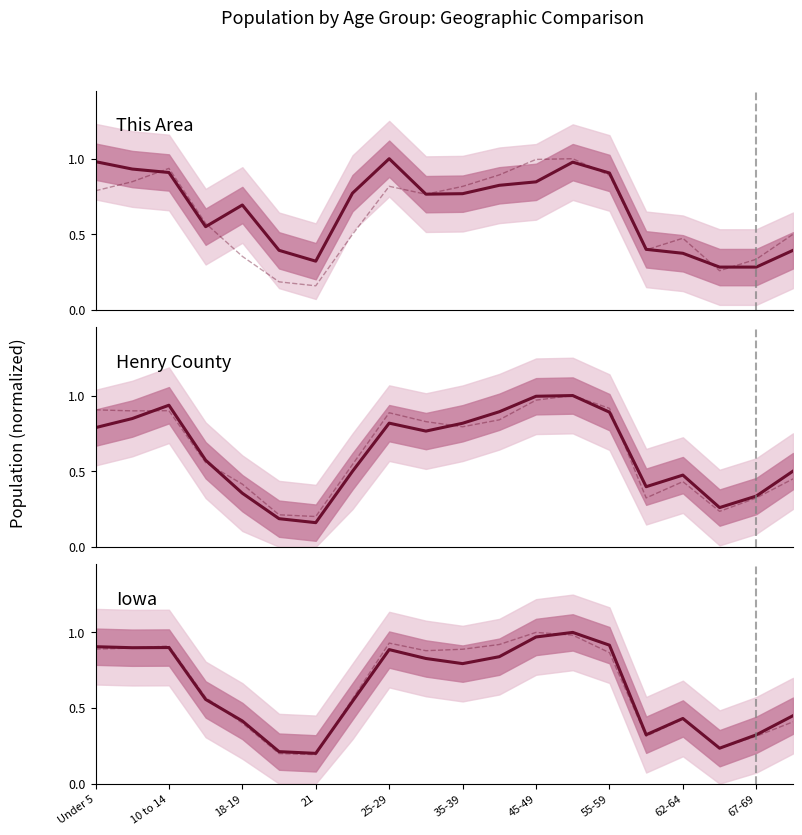

Between 10 to 14 and 25-29, which series saw the biggest shift?

Henry County